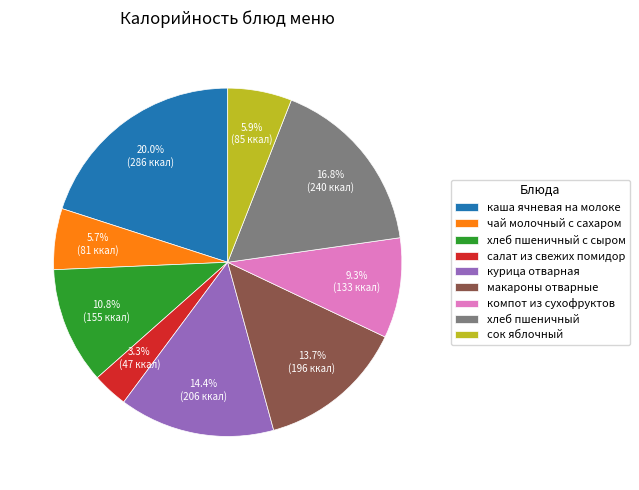

Which slice is the largest?

каша ячневая на молоке